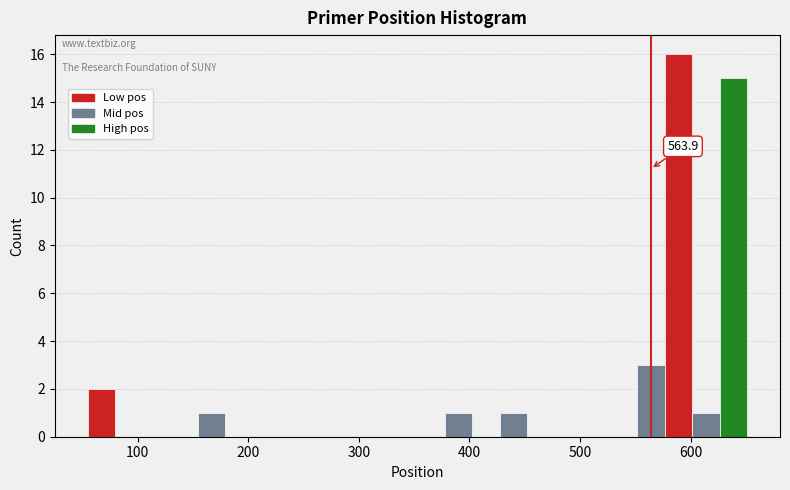

Read against the x-axis, roughly where is the centre of the tallest bar?

590